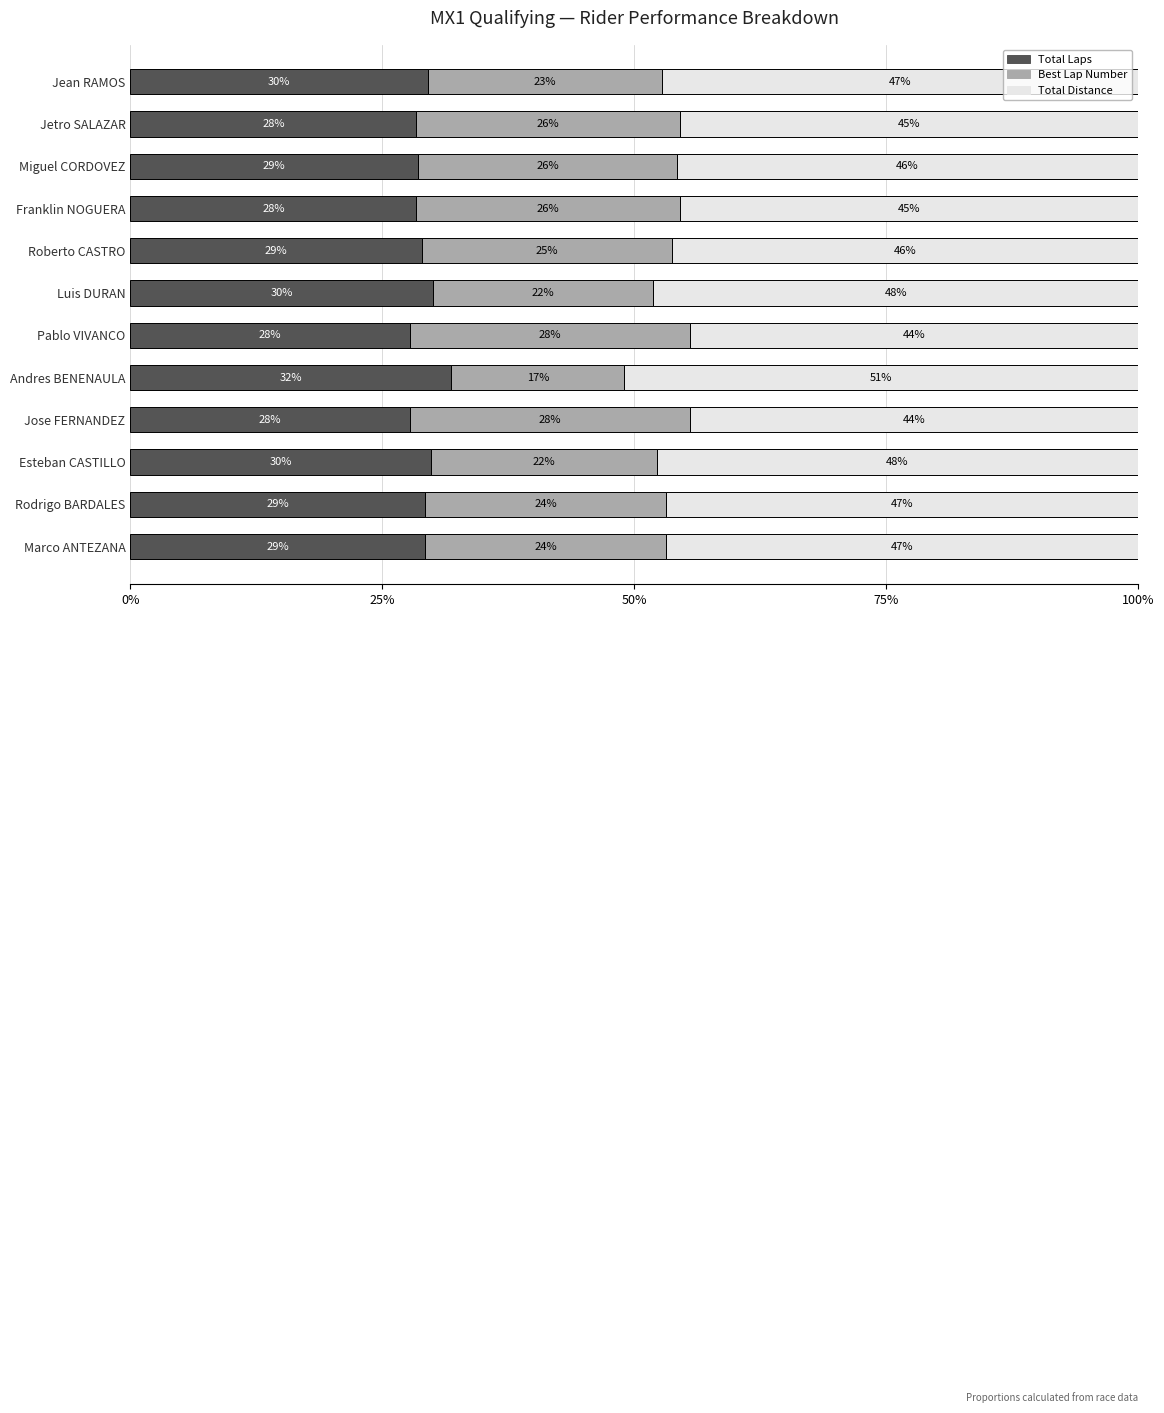

What is the difference between the maximum and second lowest values in the Total Distance series?

0.1